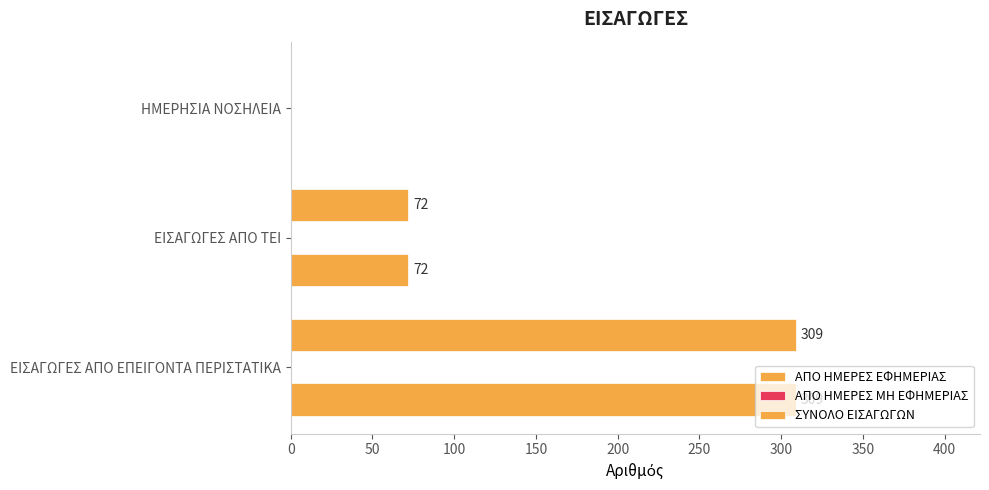

How many series are shown in this chart?

2